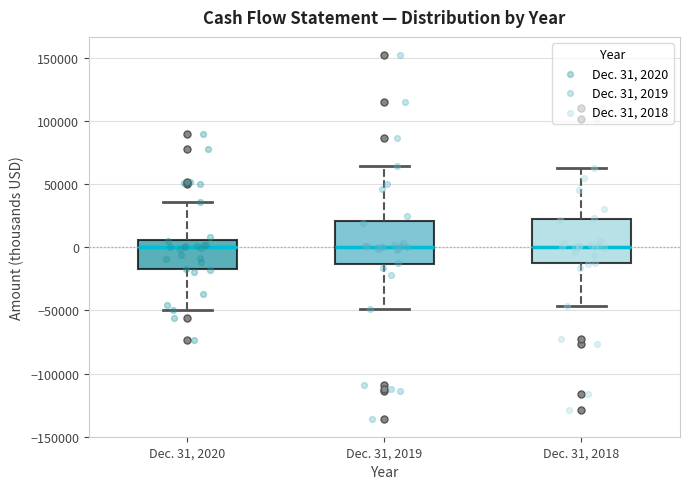

Where does the upper whisker of the box for Dec. 31, 2020 end on the y-axis? The values are not printed on the chart, so give them approximately, as read against the axis.

35000